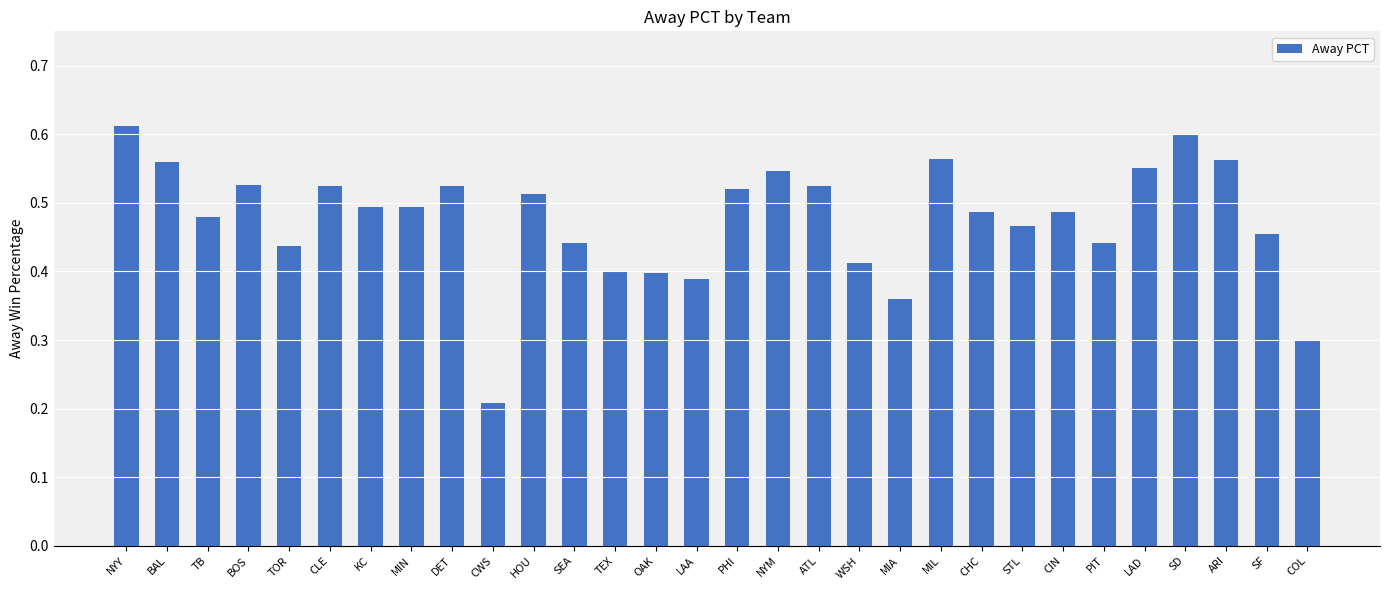

At which category does the chart reach its minimum across all series?

CWS